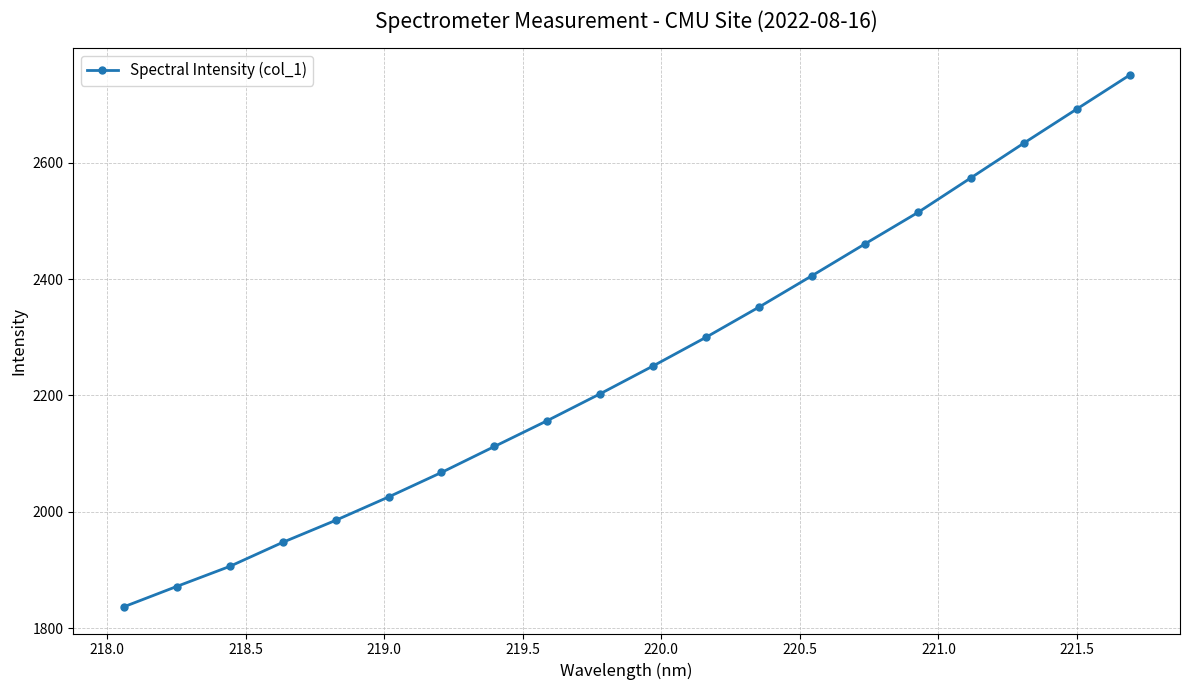

What is the average value?

2252.3